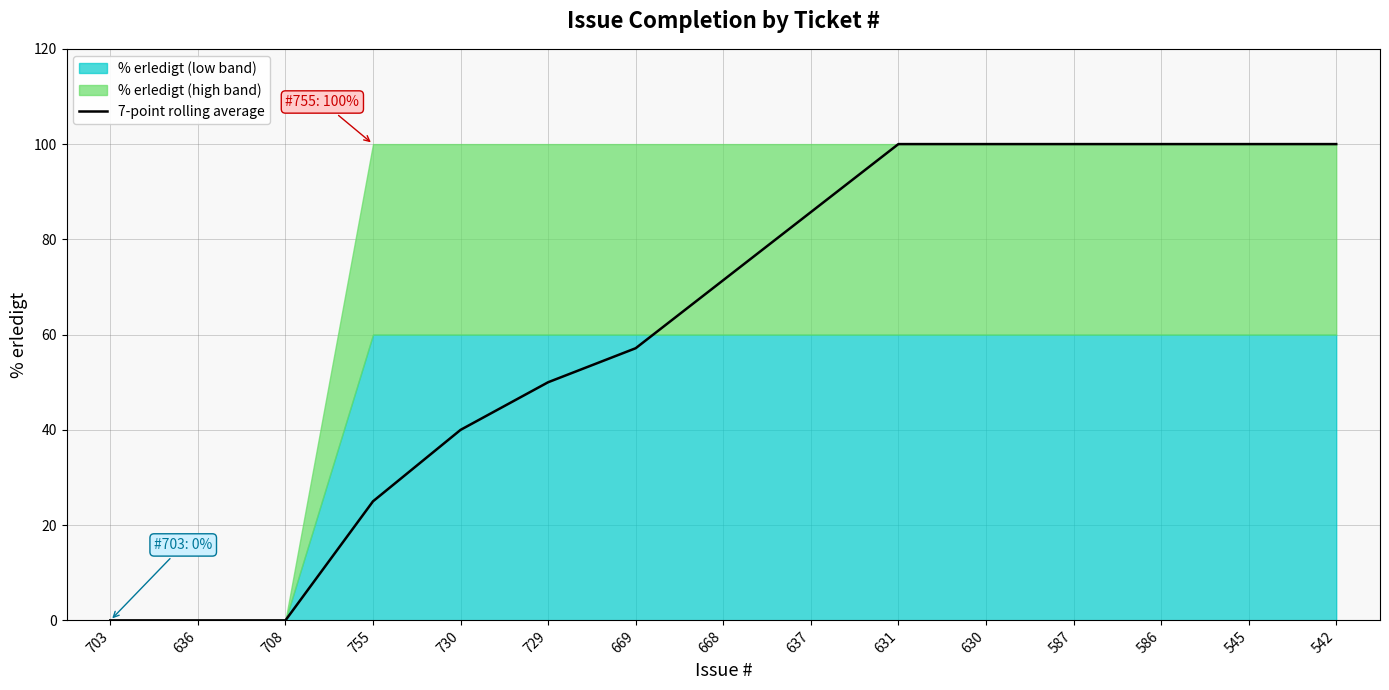

The value at 587 is 56.4. True or false?

False